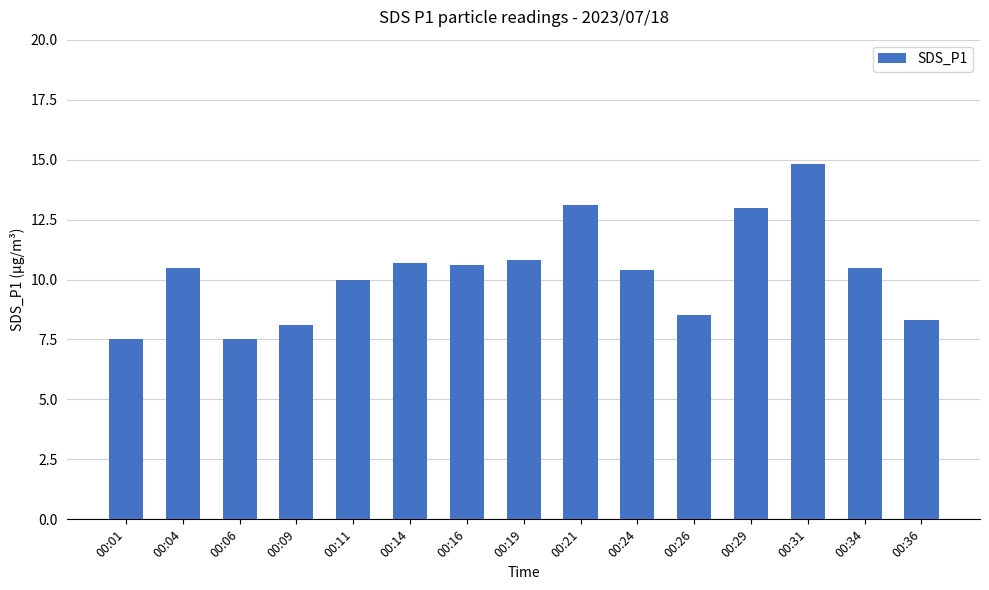

Reading right to left, list all the values displayed in this chart.

8.3	10.5	14.8	13.0	8.5	10.4	13.1	10.8	10.6	10.7	10.0	8.1	7.5	10.5	7.5